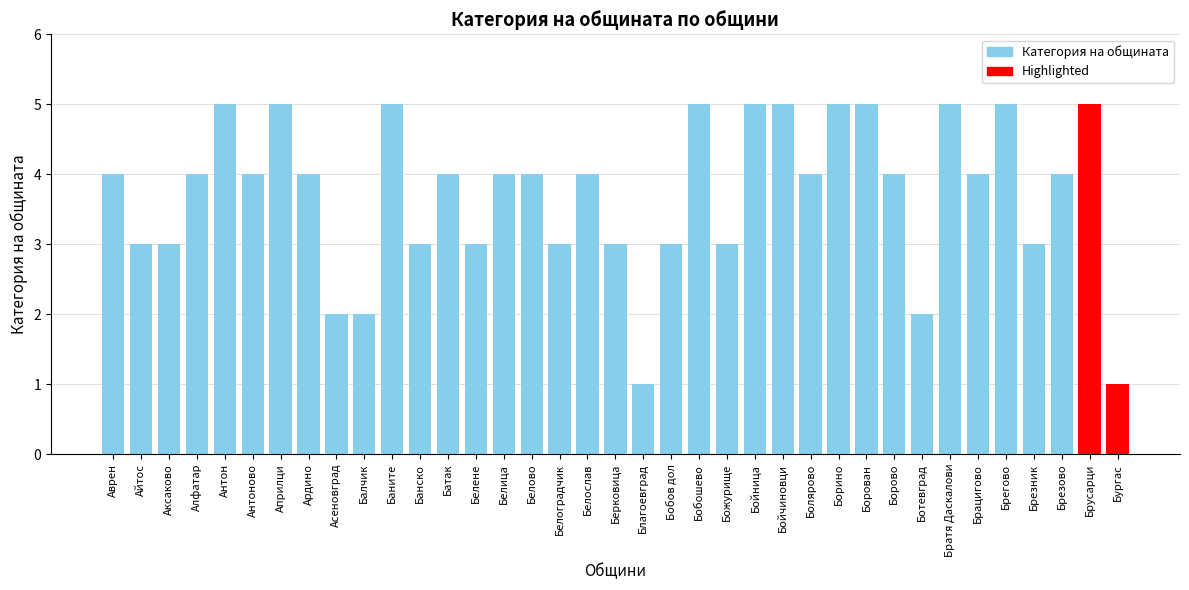

Which category has the lowest value across all series?

Благоевград